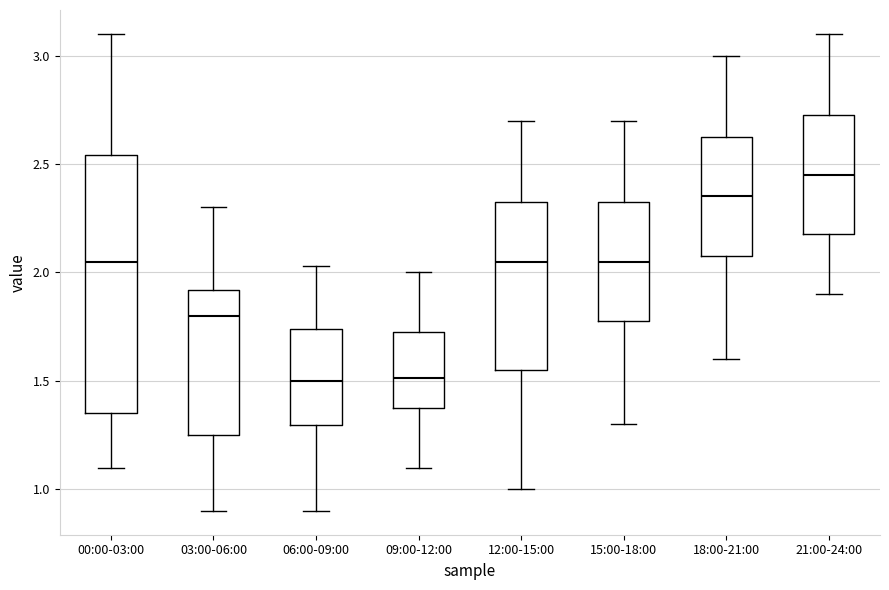

Which box's median line is the highest?

21:00-24:00